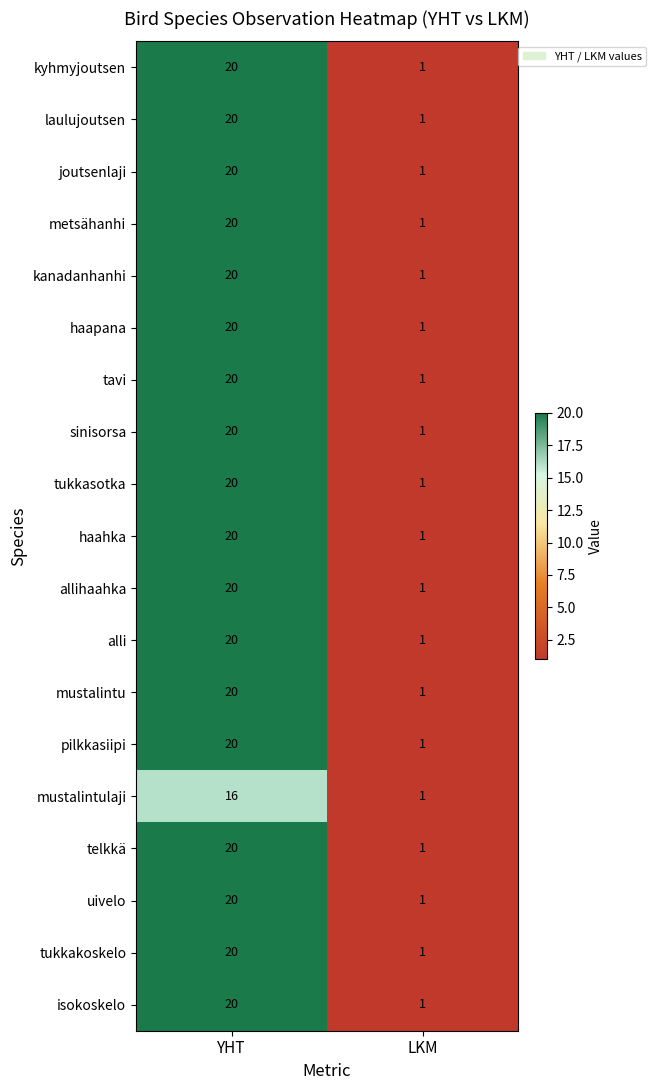

What is the difference between the highest and lowest values at YHT?

4